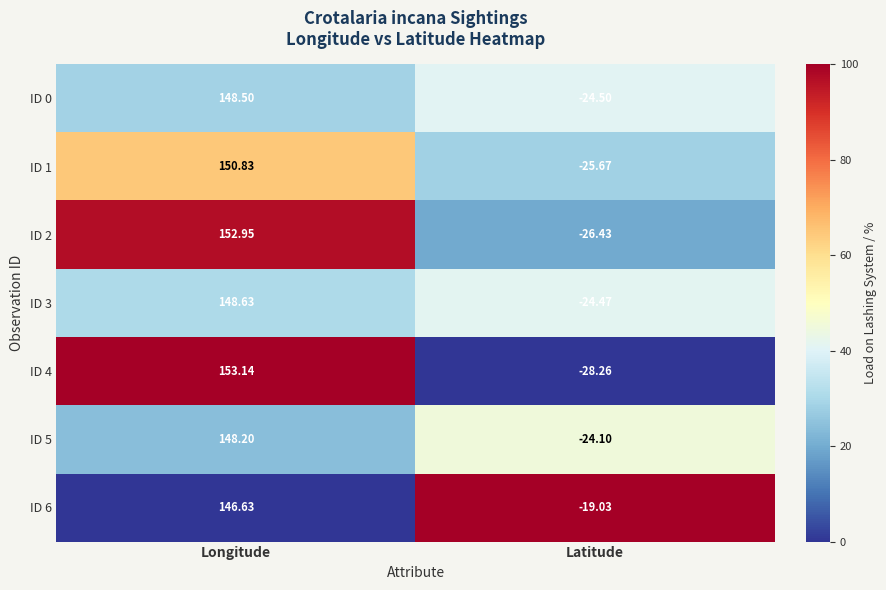

At which label does ID 5 reach its minimum?

Latitude